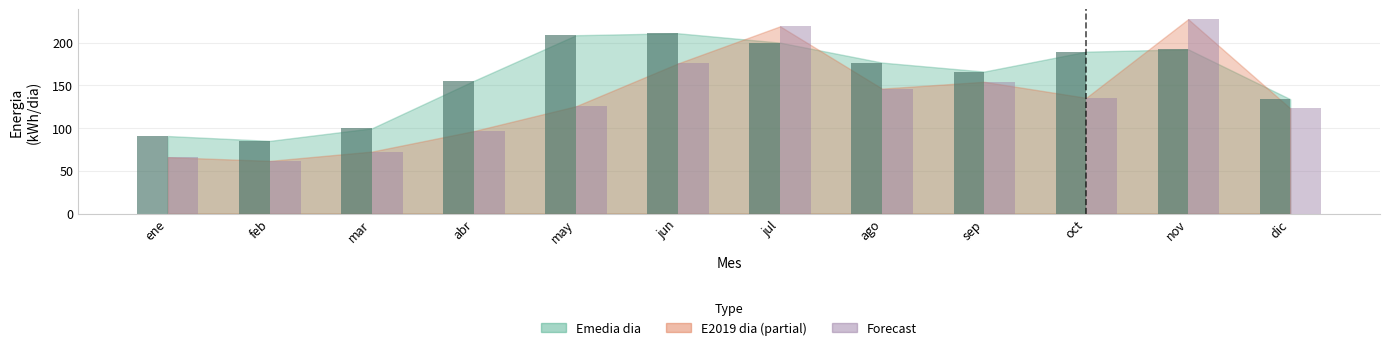

What is the total value across all series at may?

334.5